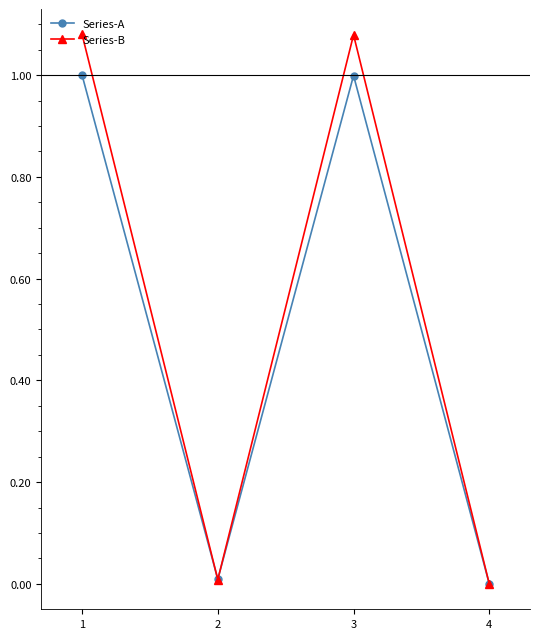

True or false: Series-A has more than 2 points higher than both neighbors.

False